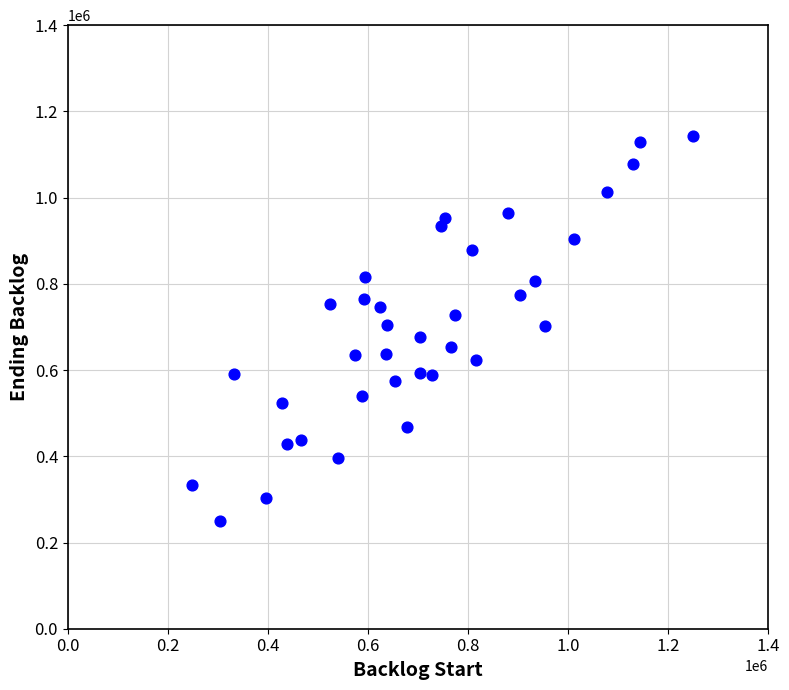

What is the range of X values (max minus min)?

1001172.1